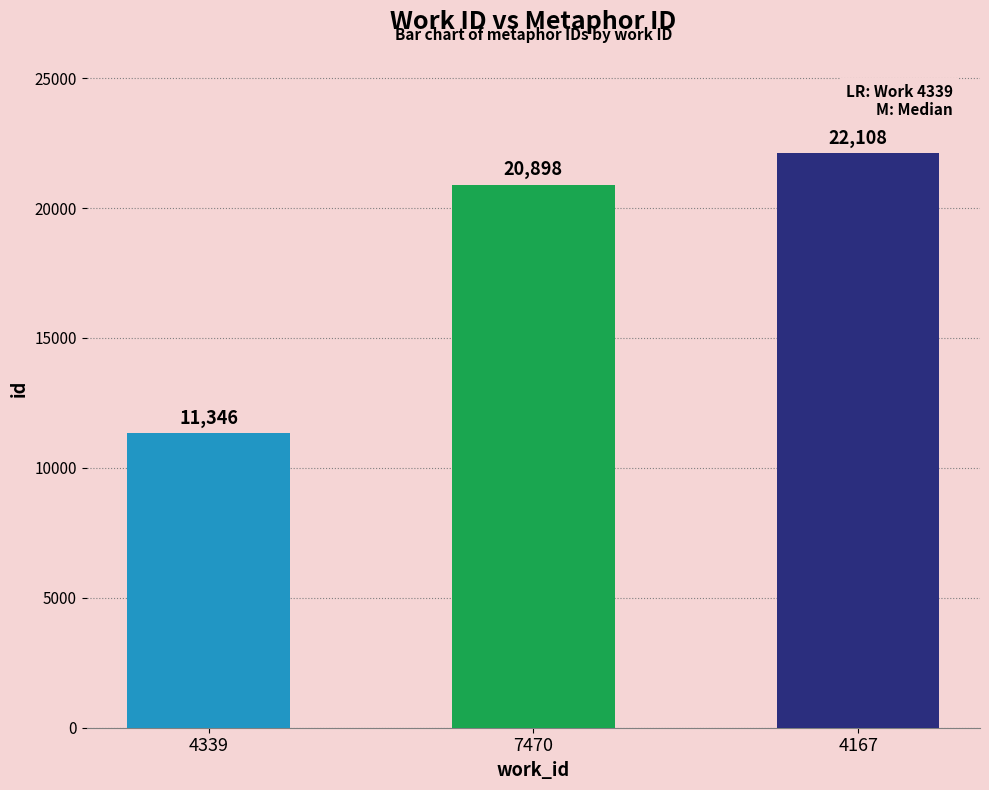

What is the change in value from 7470 to 4167?

+1210